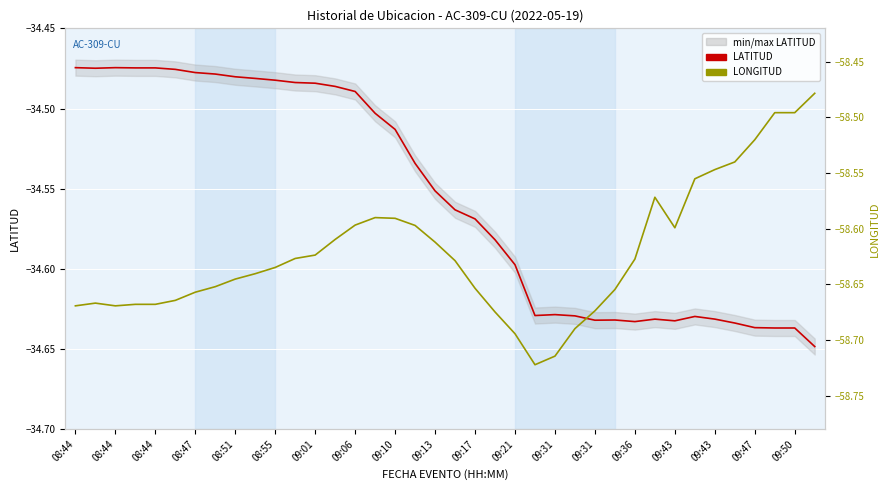

What is the total value across all series at 08:55?

-93.1